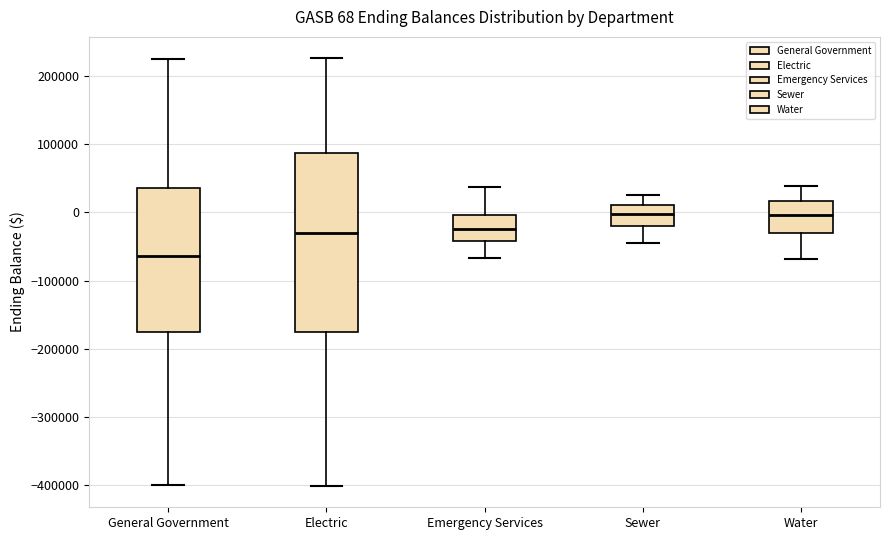

Comparing the boxes themselves (not the whiskers), which one is the tallest?

Electric